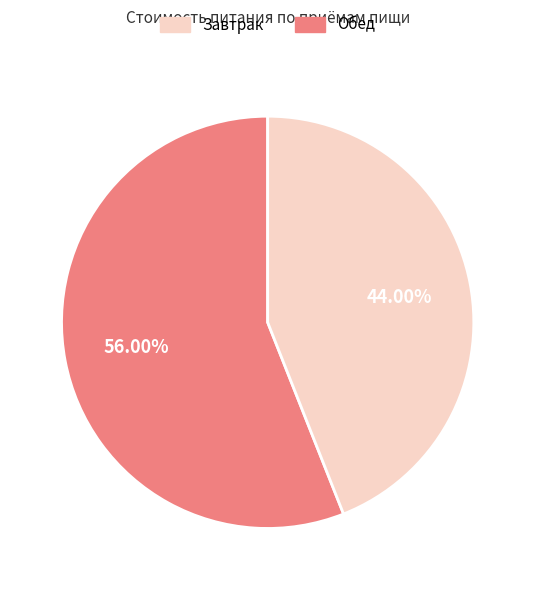

What is the total percentage of Завтрак and Обед?

100.0%